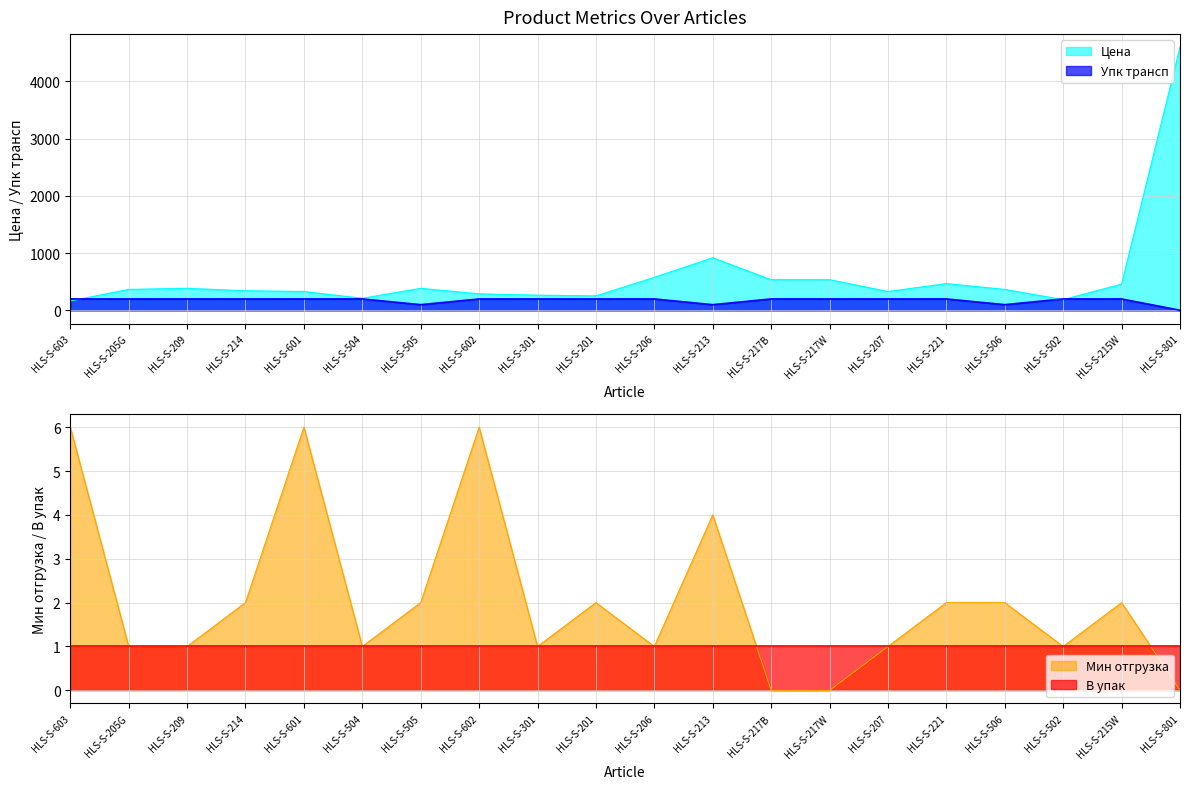

What value does the Цена series have at HLS-S-201?

253.3